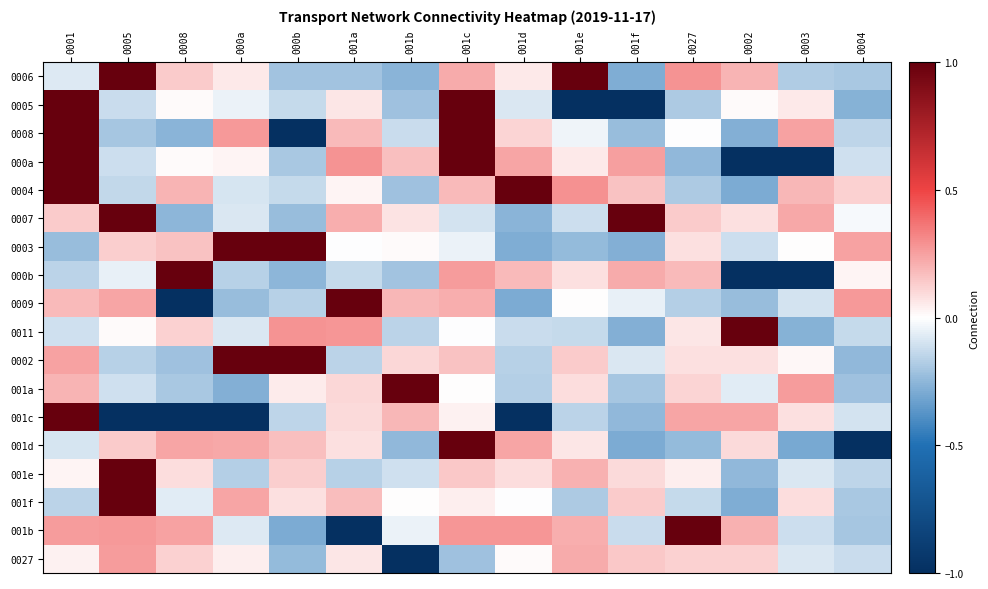

At how many categories does at least one series exceed 0?

15